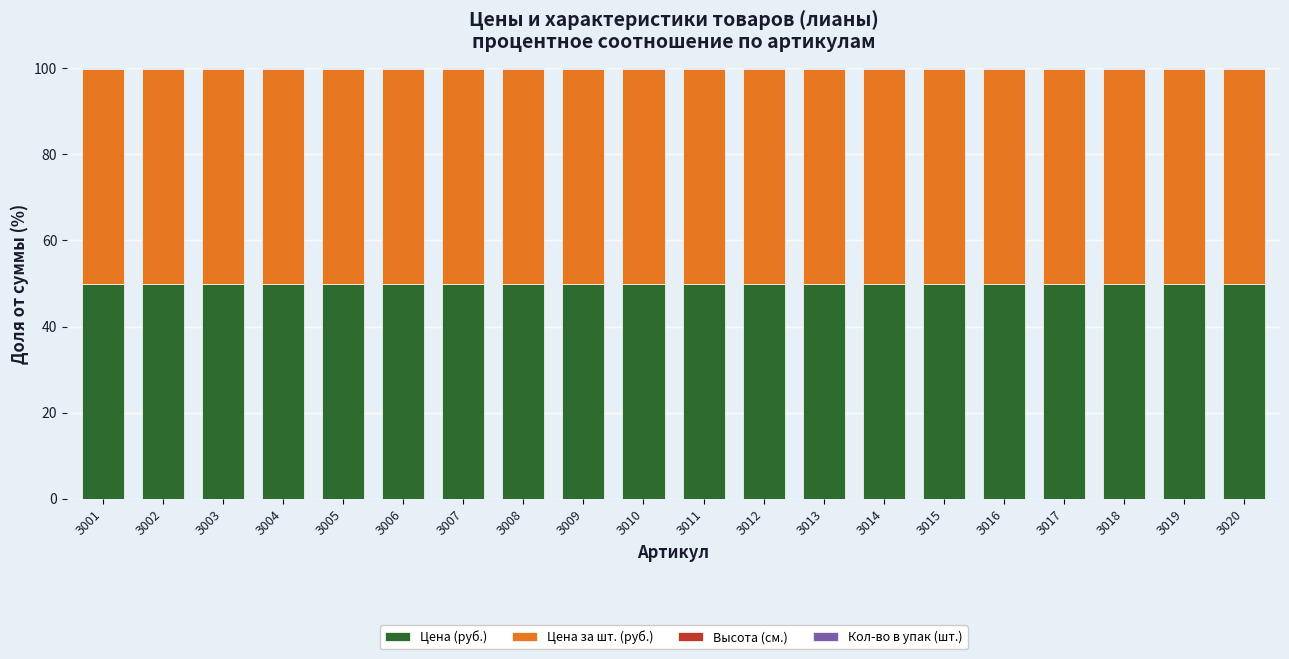

What is the maximum value for Цена (руб.)?

50.0